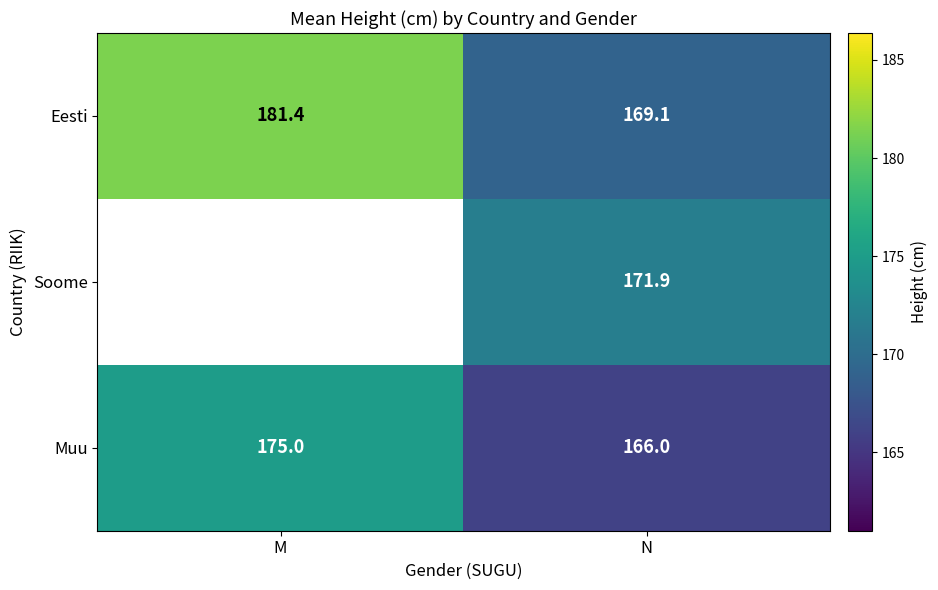

Count the number of data series in this chart.

3